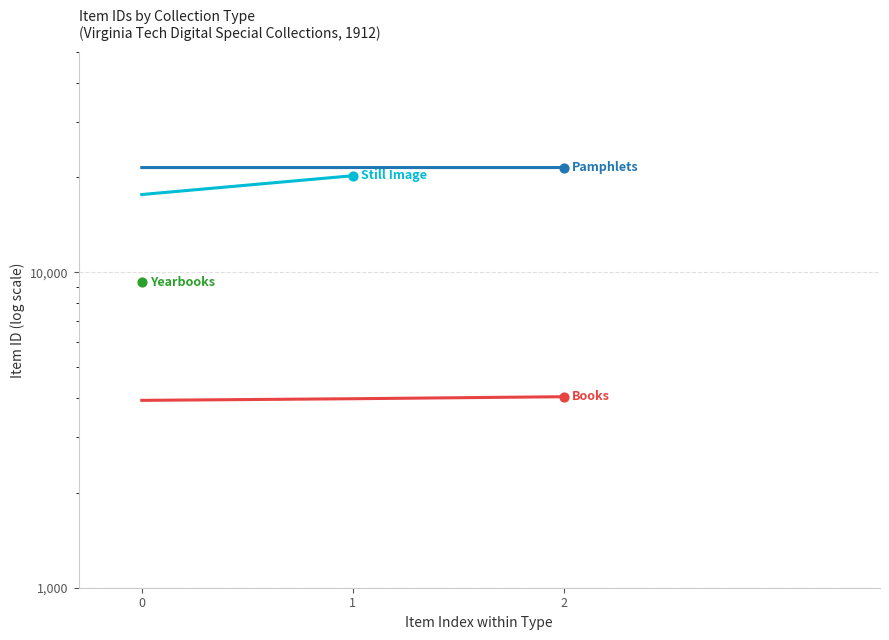

Which series contains the highest Y value?

Pamphlets